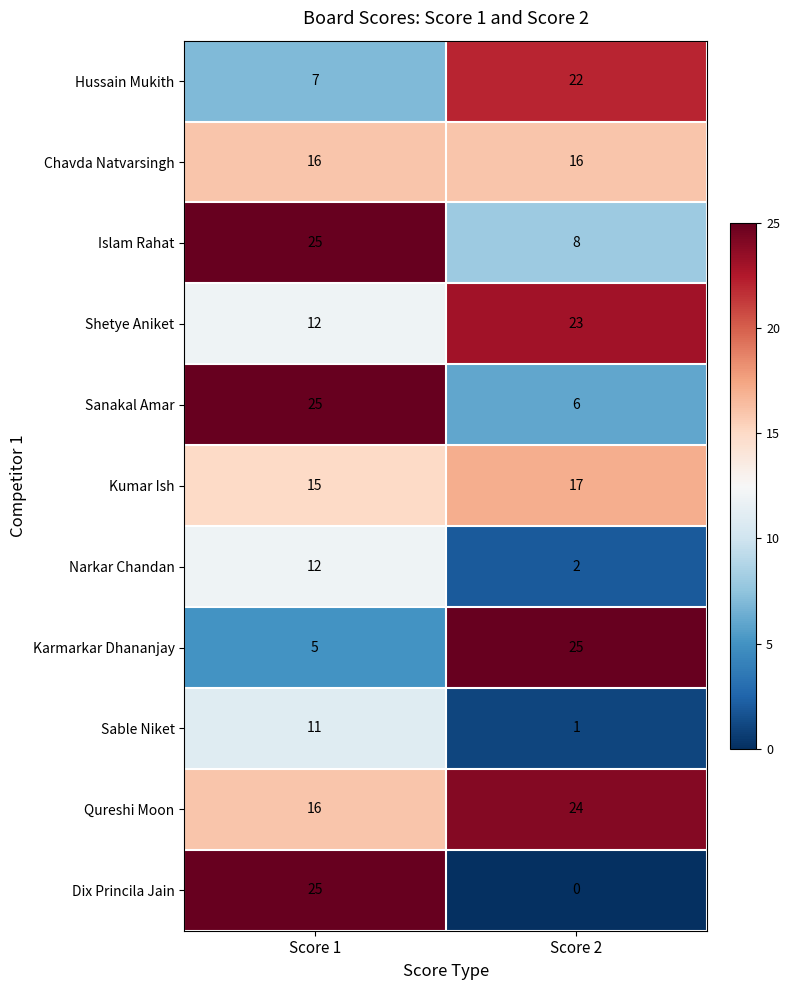

What is the total value across all series at Score 1?

169